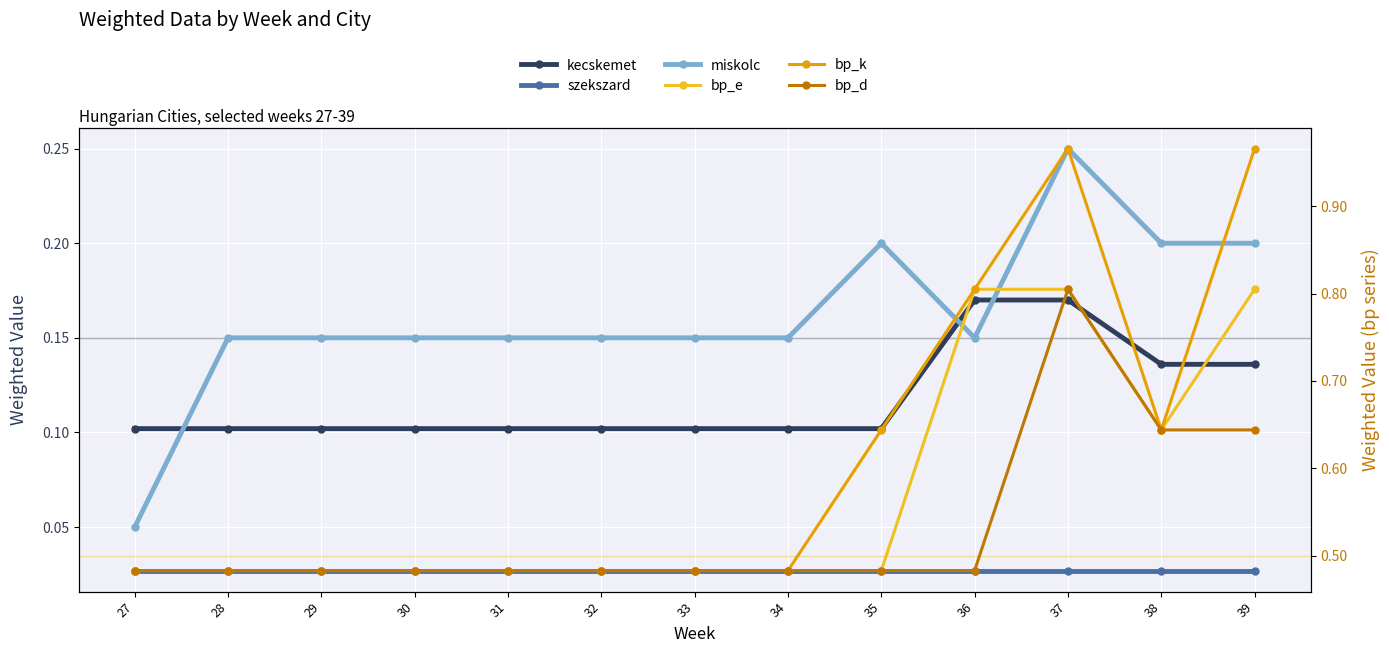

How many distinct data groups are displayed?

6